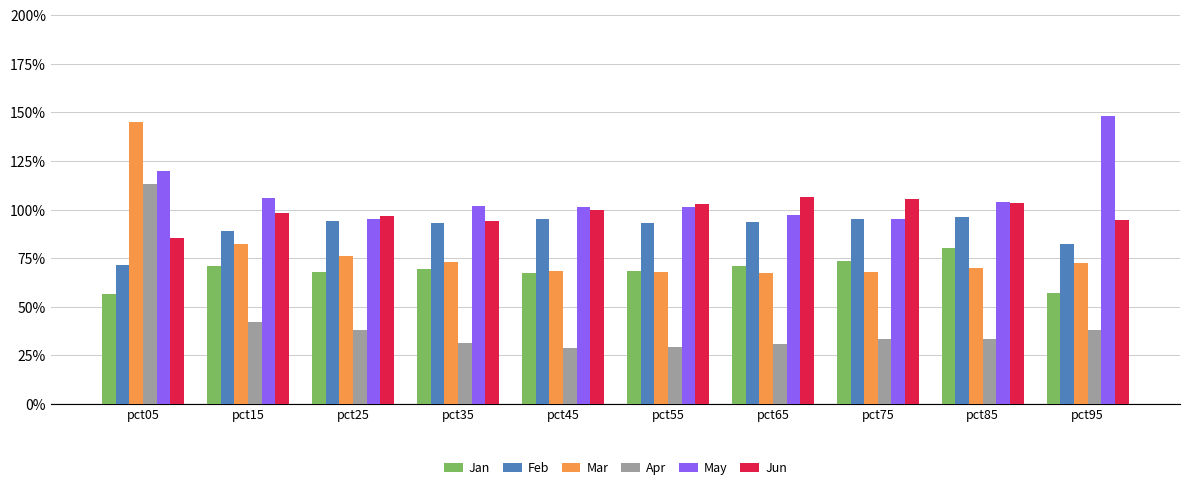

True or false: Feb has a value of 0.8 at pct95.

True